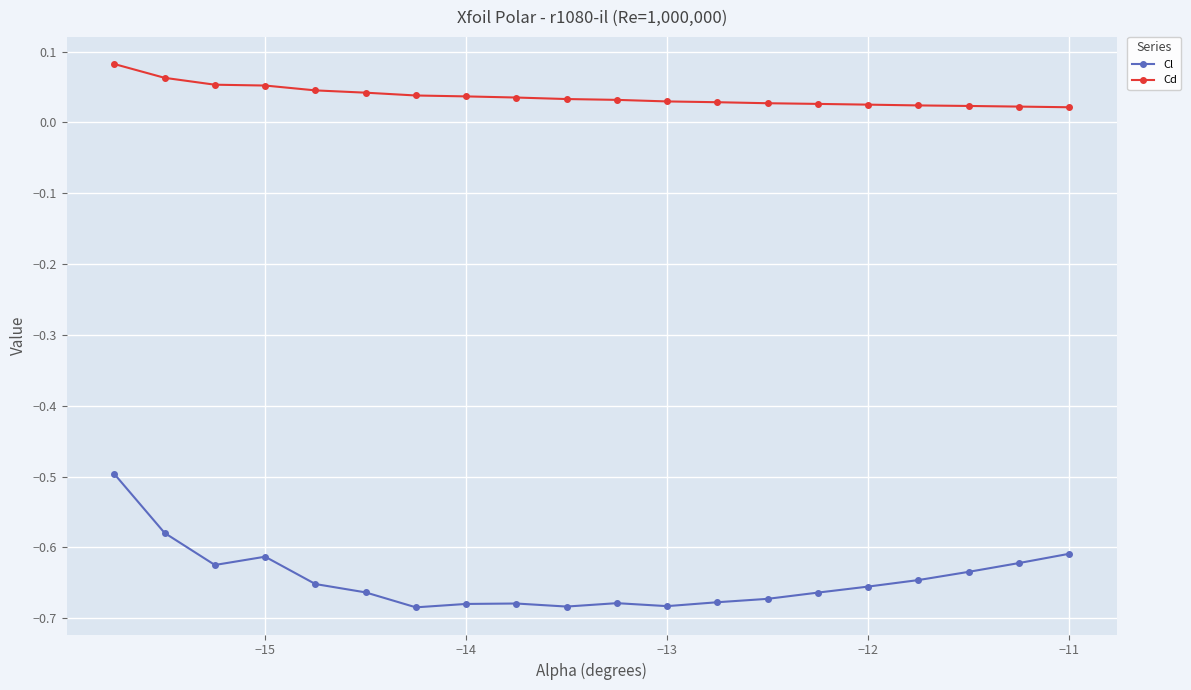

At how many categories does at least one series exceed 0?

20